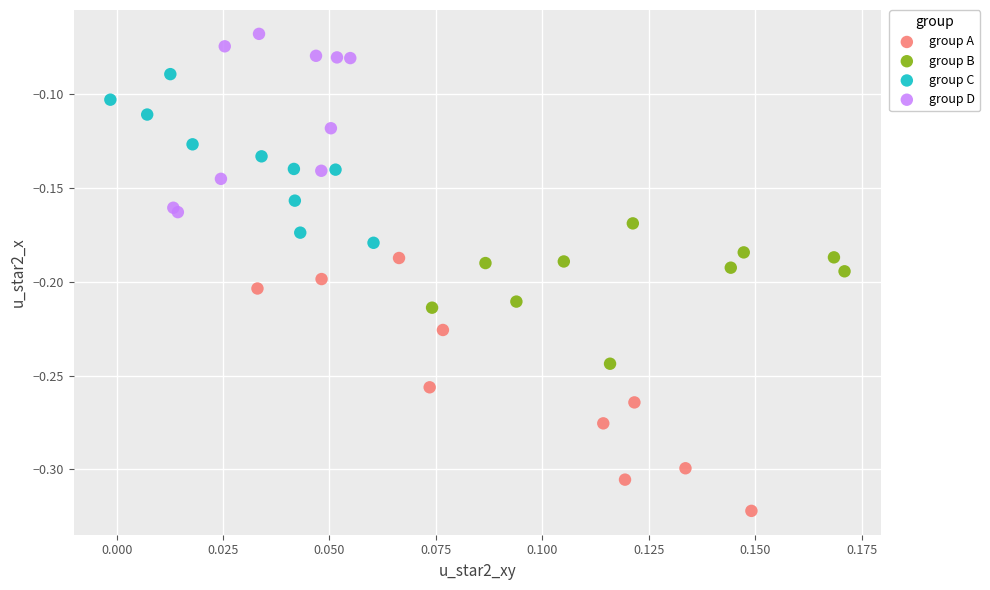

Which series has the widest spread of Y values?

group A